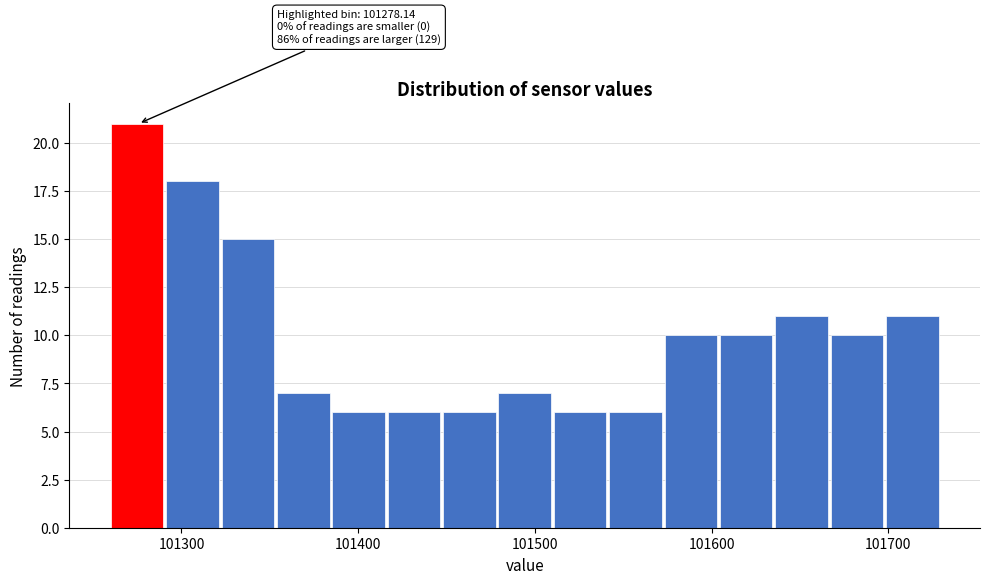

Read against the x-axis, roughly where is the centre of the tallest bar?

101270